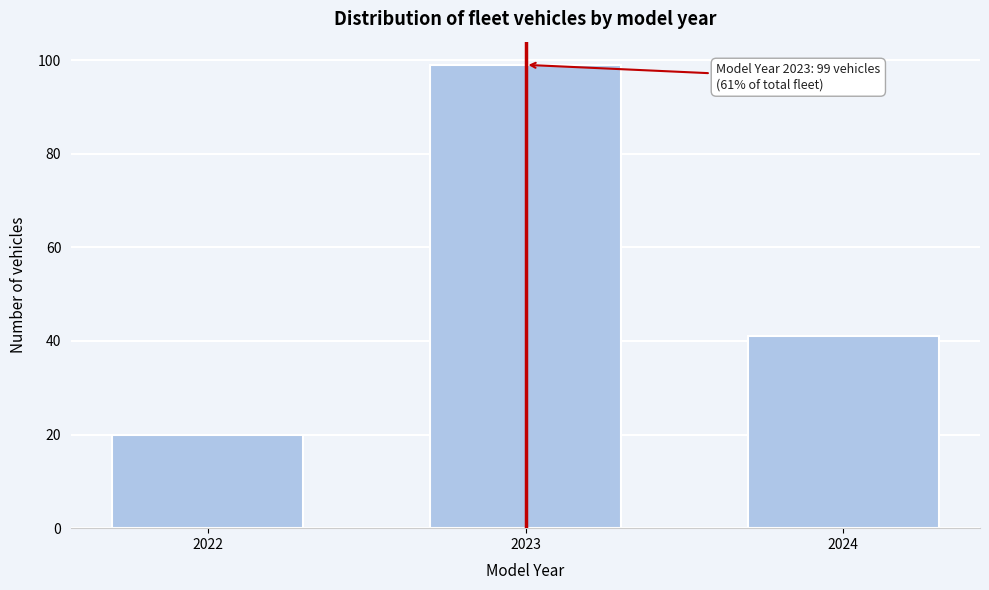

Reading left to right, transcribe all the data shown in this chart.

2022=20	2023=99	2024=41